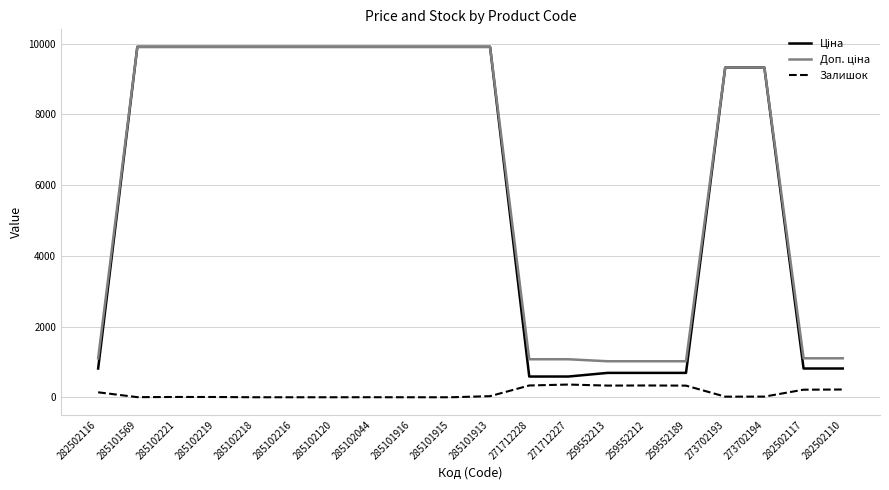

What is the total value across all series at 271712227?

2019.4